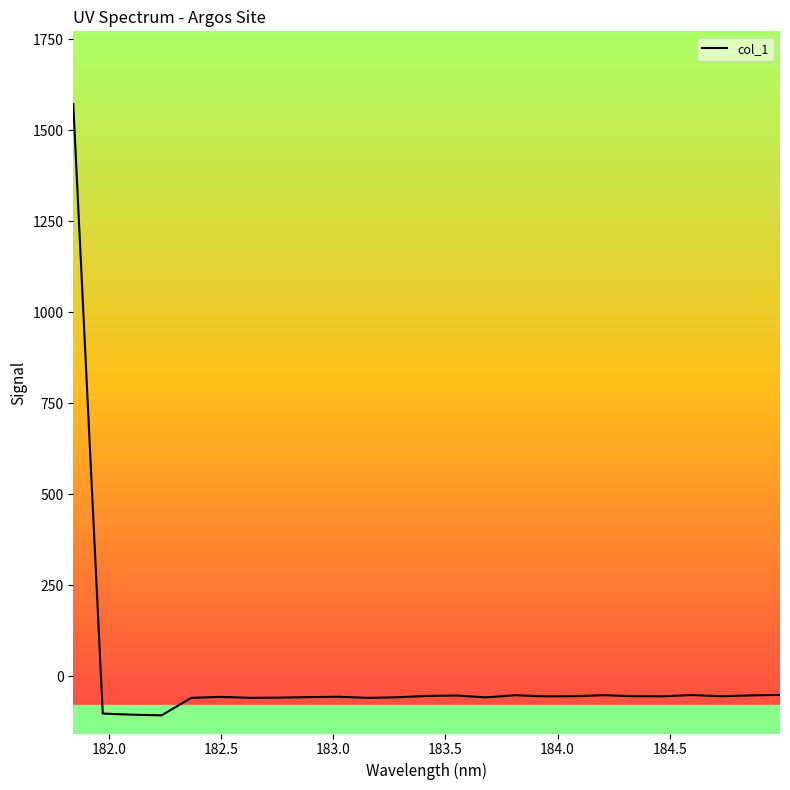

What is the minimum value shown in the chart?

-106.8